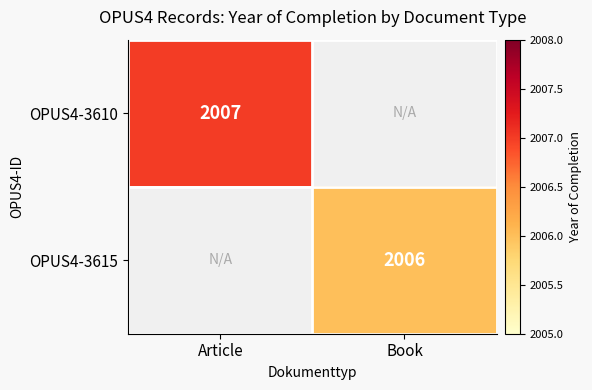

The value of OPUS4-3615 at Book is 2006. True or false?

True